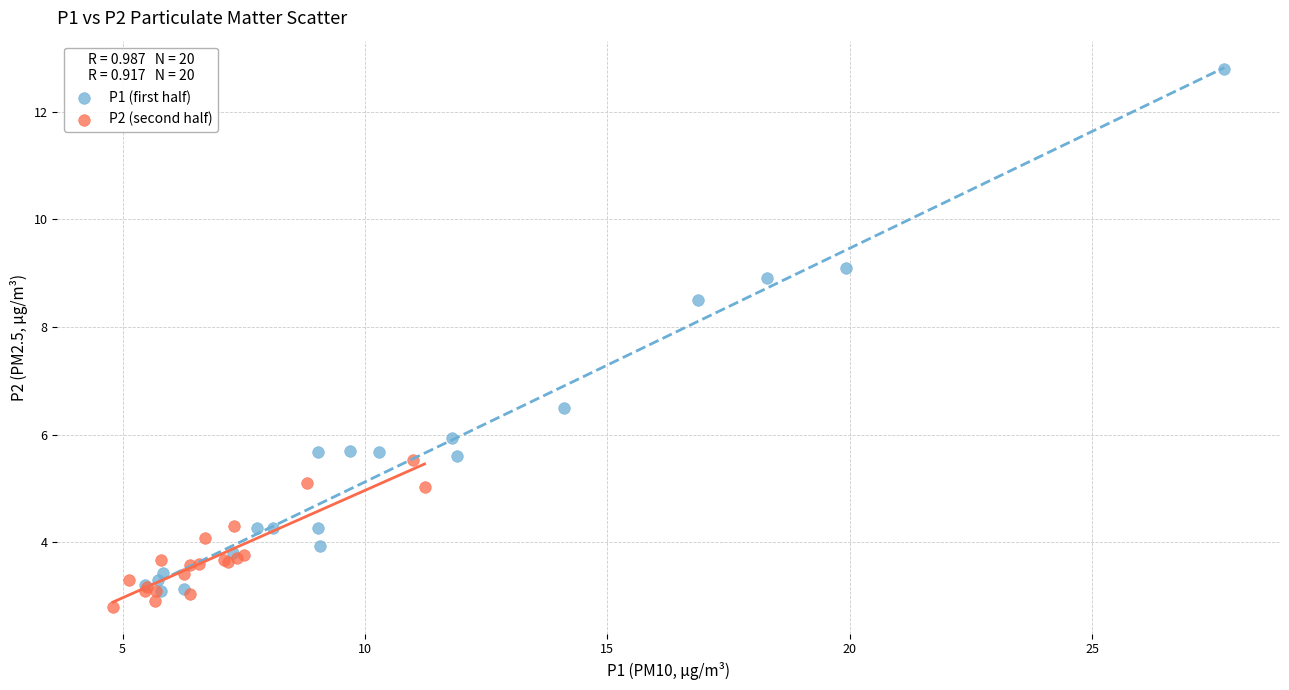

Which series has the widest spread of Y values?

P1 (first half)